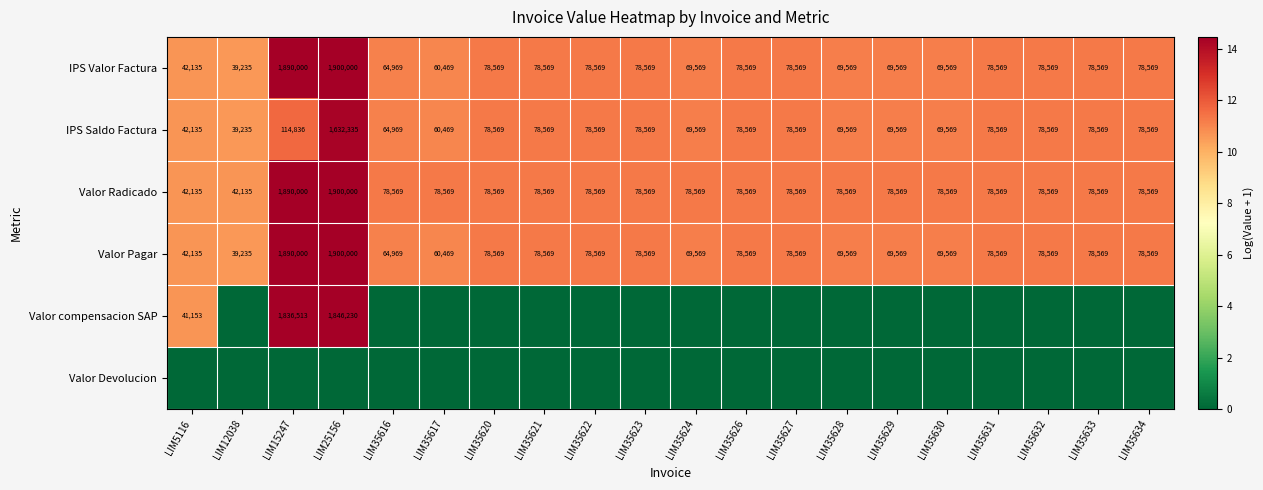

At which label does Valor Radicado reach its peak?

LIM25156